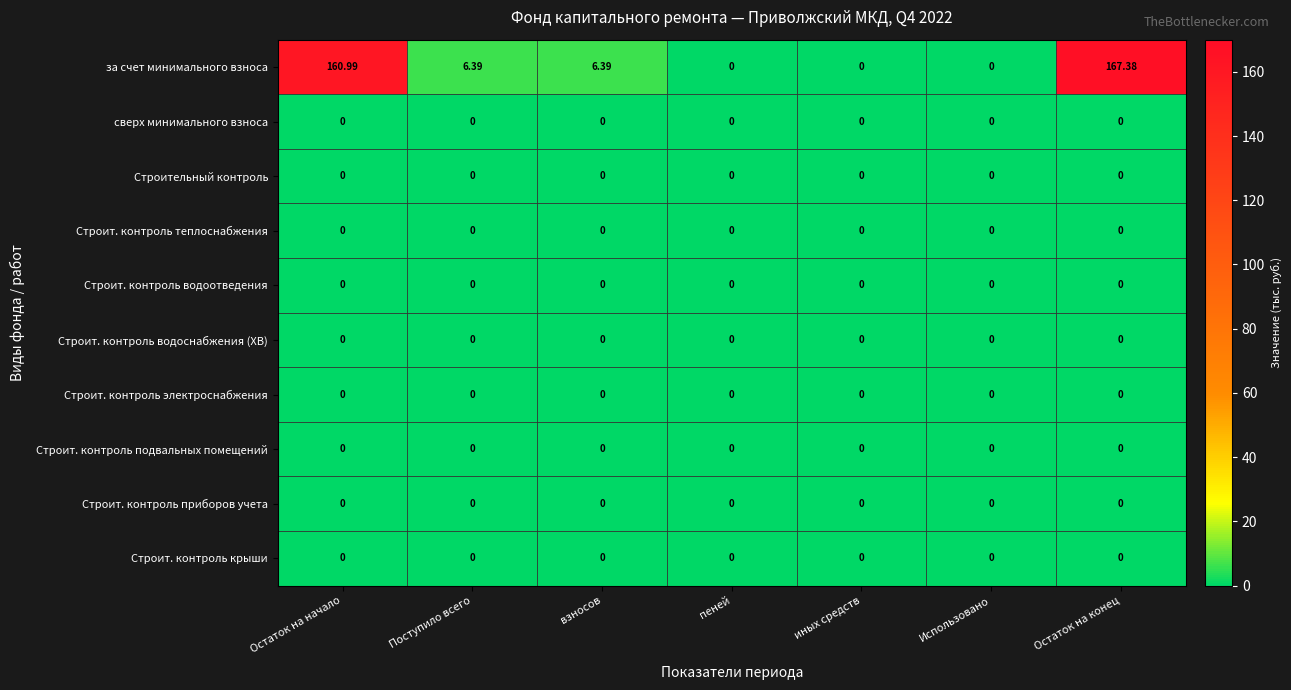

At which category is the sum across all series the highest?

Остаток на конец